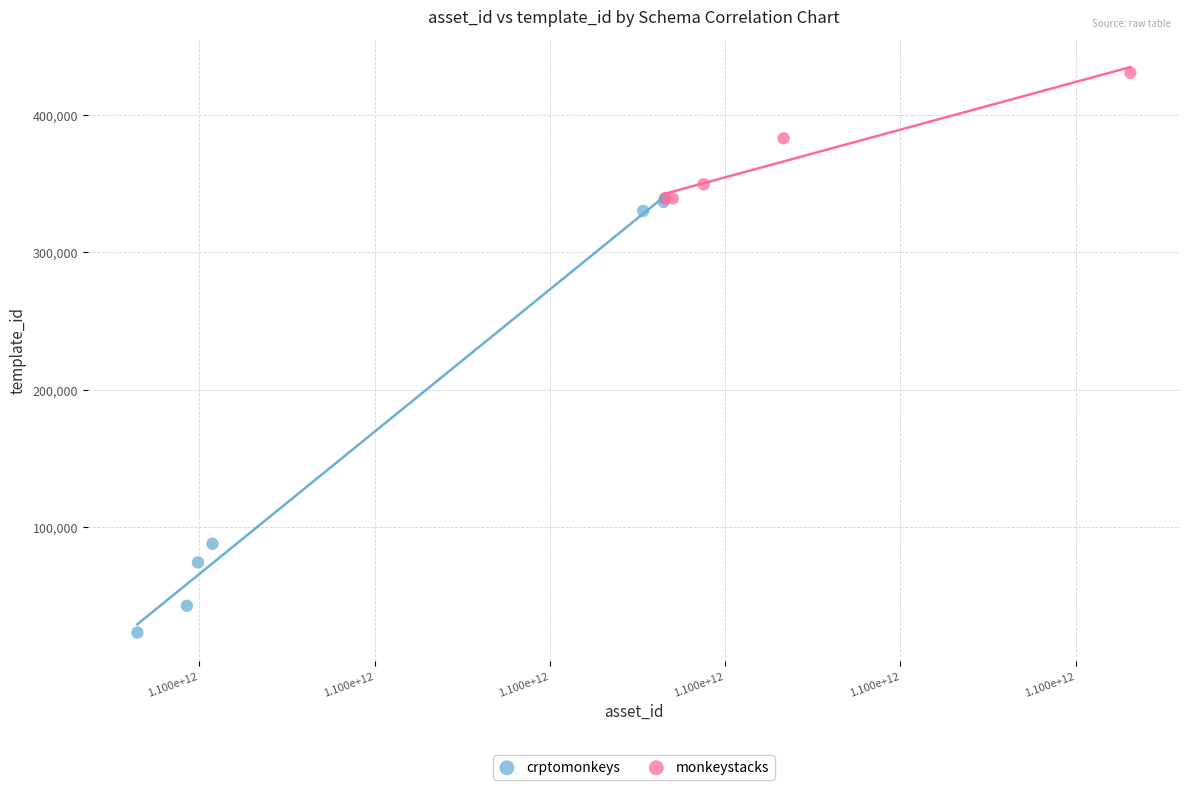

Which series contains the lowest Y value?

crptomonkeys